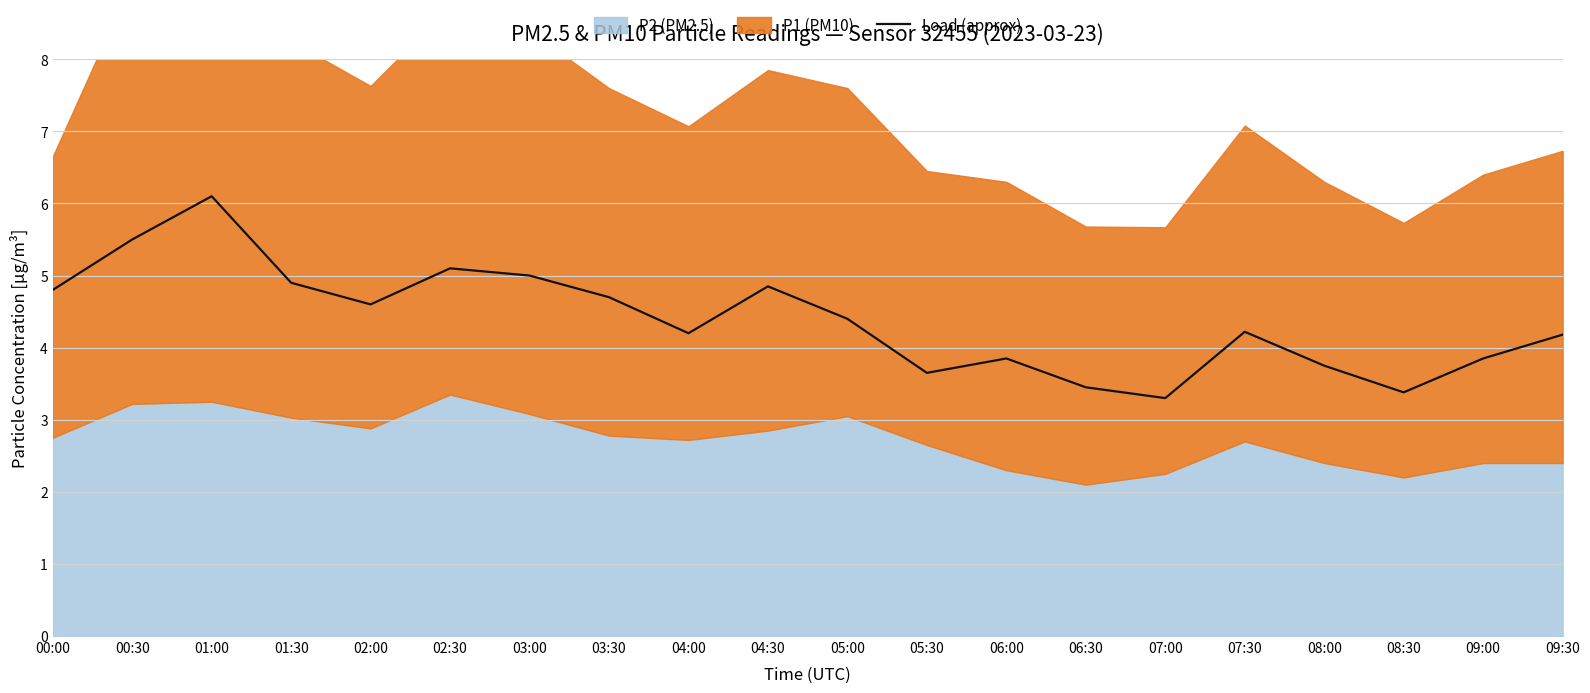

How many points are higher than both their immediate neighbors (excluding endpoints)?

5